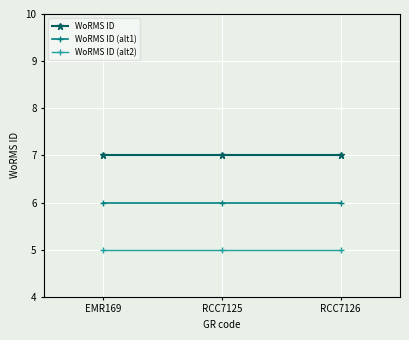

What is the label of the 1st point from the right?

RCC7126